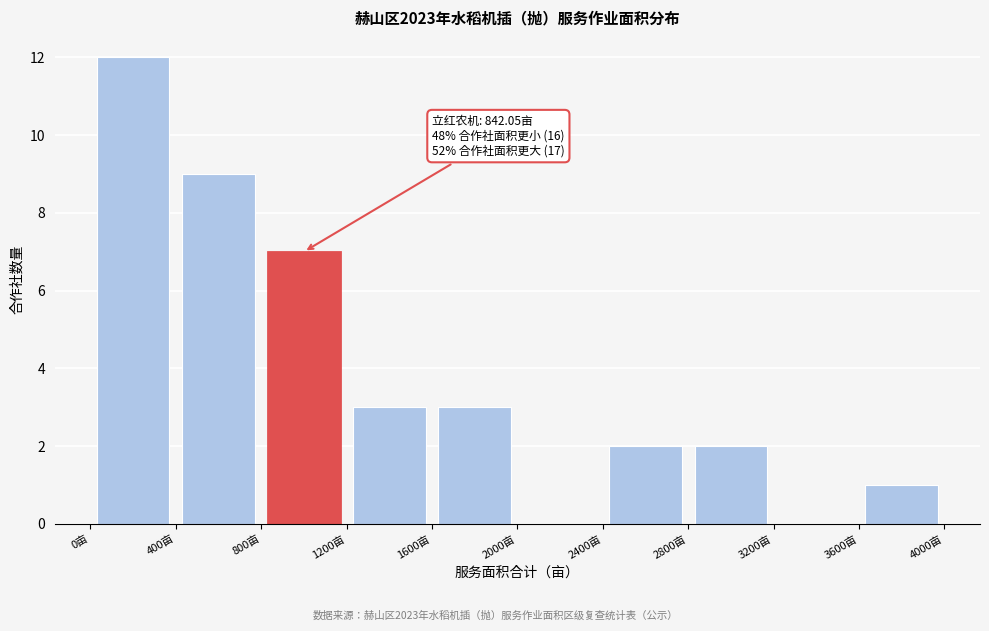

Over which range of the x-axis is the bar tallest?

0 to 400